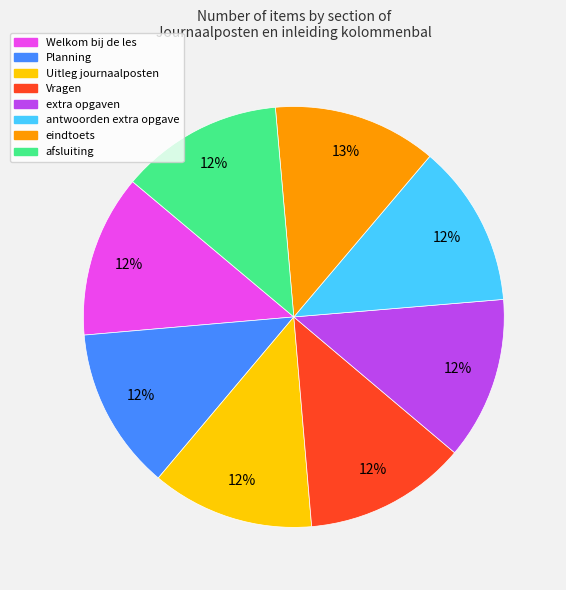

To the nearest percent, what percentage of the pie is eindtoets?

13%